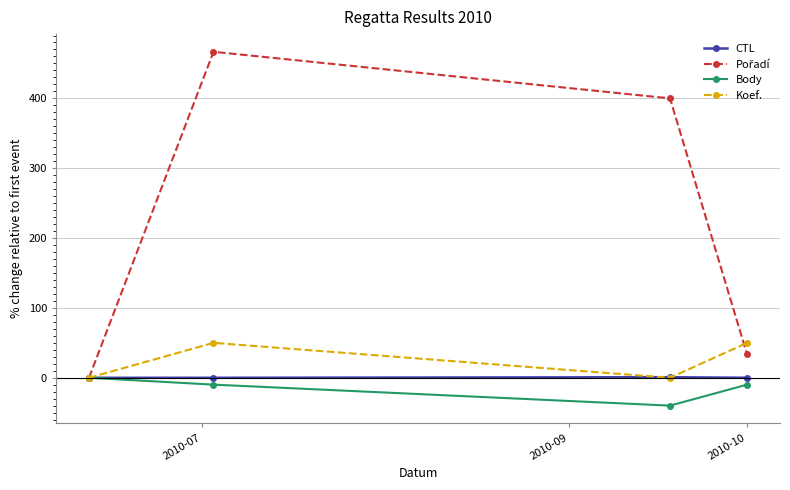

True or false: Koef. has more than 0 points higher than both neighbors.

True